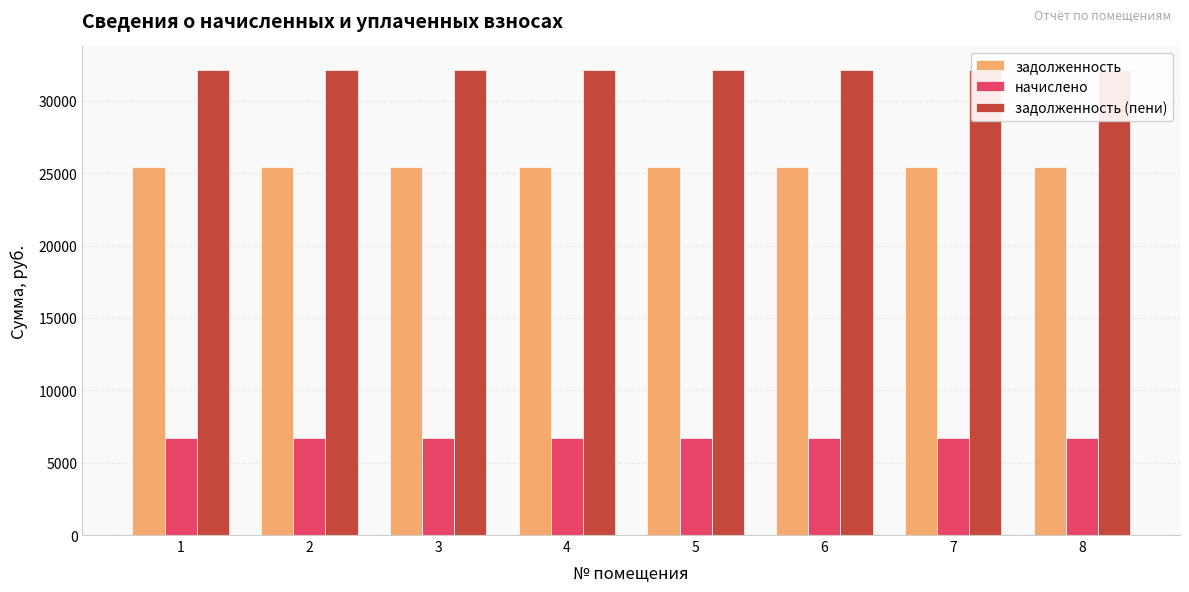

What is the maximum value shown in the chart?

32159.2